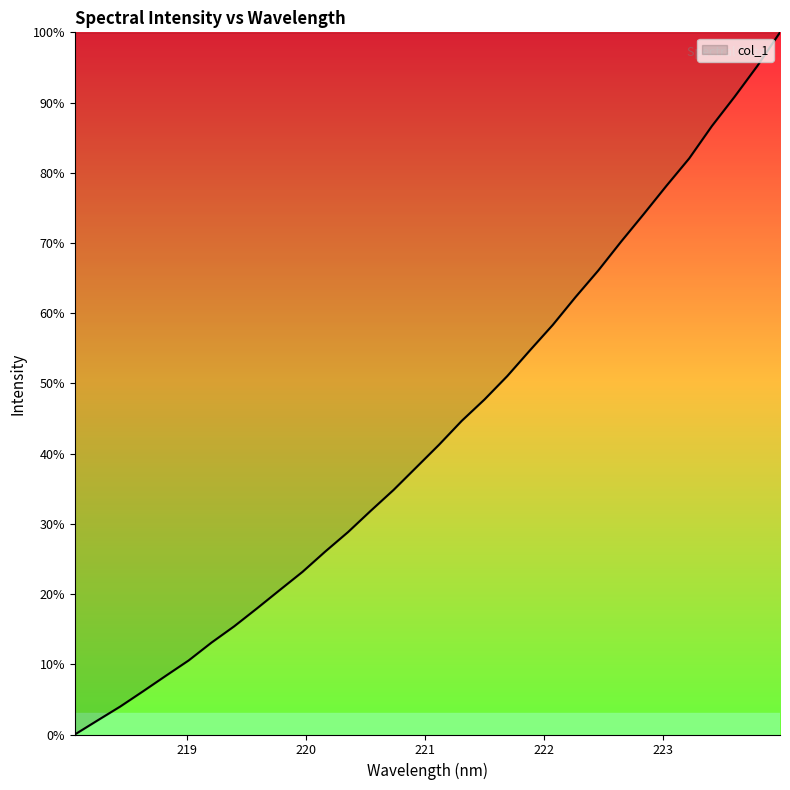

What is the difference between the maximum and minimum values?

100.0